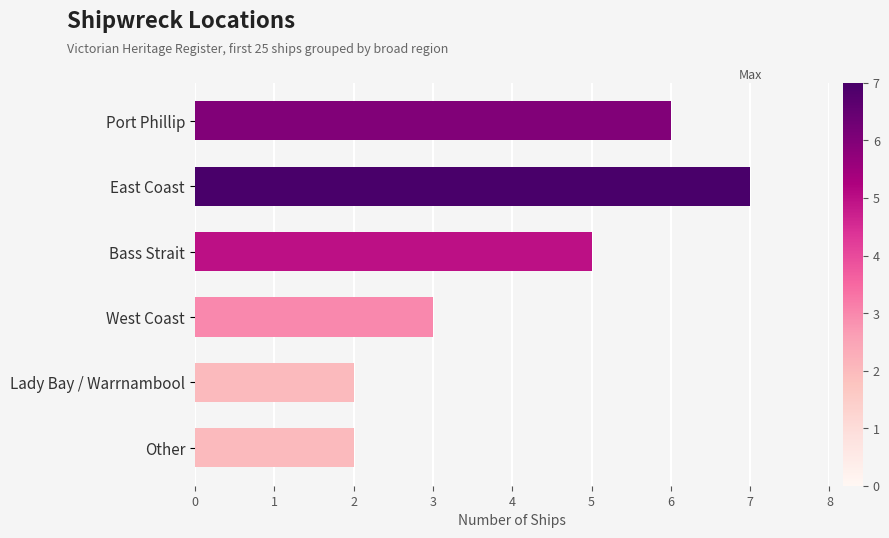

The chart shows a value of 2 at Port Phillip. True or false?

False